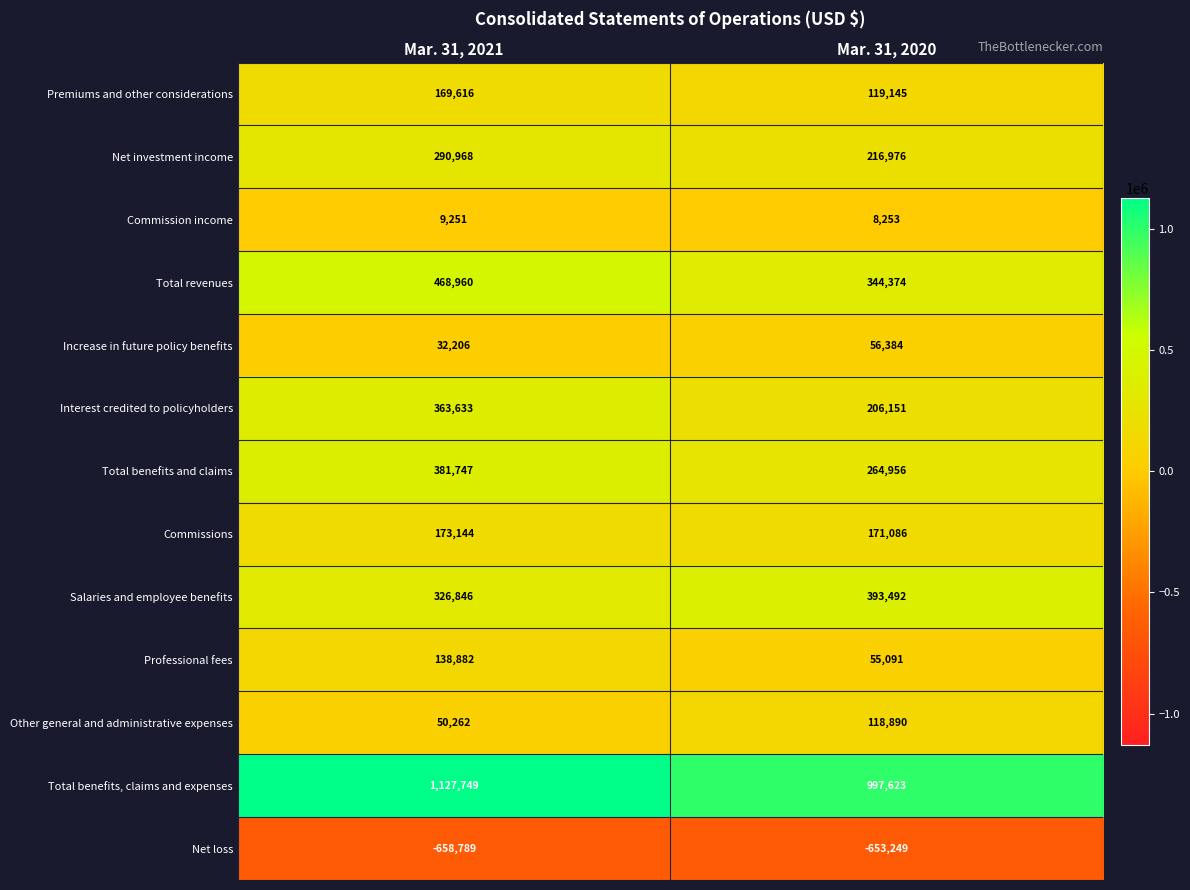

Reading right to left, extract all data points from this chart.

Premiums and other considerations: 119145	169616
Net investment income: 216976	290968
Commission income: 8253	9251
Total revenues: 344374	468960
Increase in future policy benefits: 56384	32206
Interest credited to policyholders: 206151	363633
Total benefits and claims: 264956	381747
Commissions: 171086	173144
Salaries and employee benefits: 393492	326846
Professional fees: 55091	138882
Other general and administrative expenses: 118890	50262
Total benefits, claims and expenses: 997623	1127749
Net loss: -653249	-658789